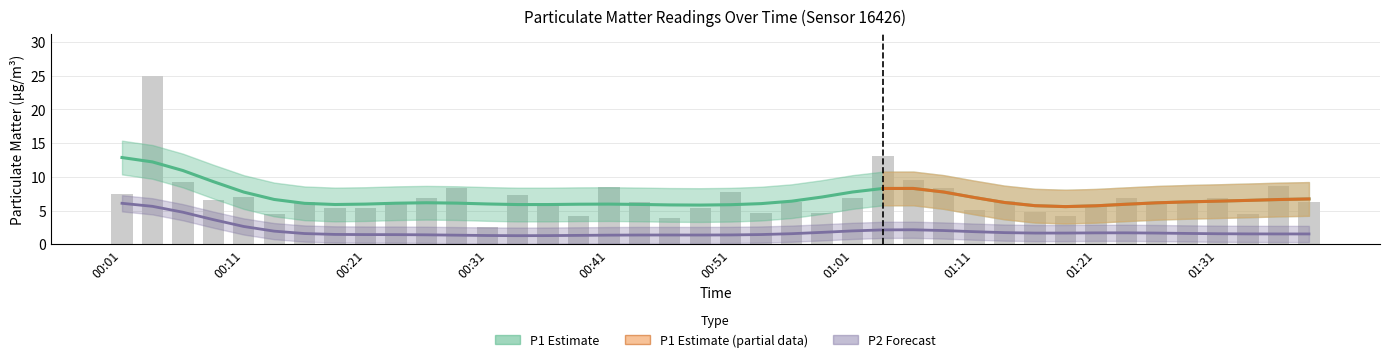

True or false: the data shows 8.9 at 01:31.

False